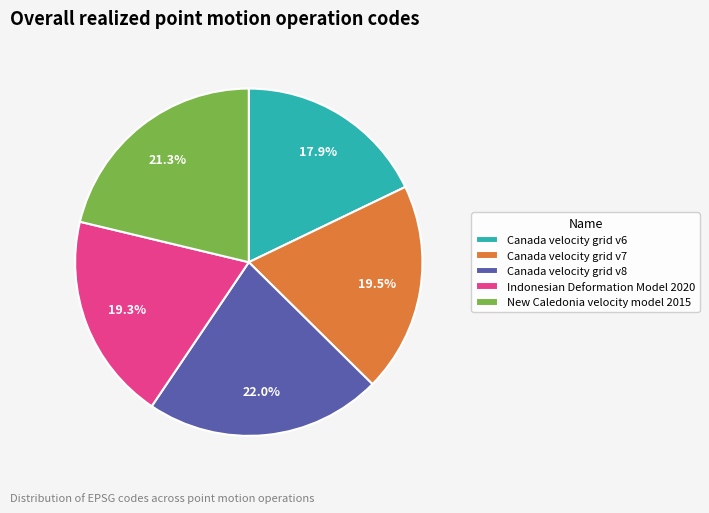

Between Canada velocity grid v6 and Canada velocity grid v7, which is larger?

Canada velocity grid v7